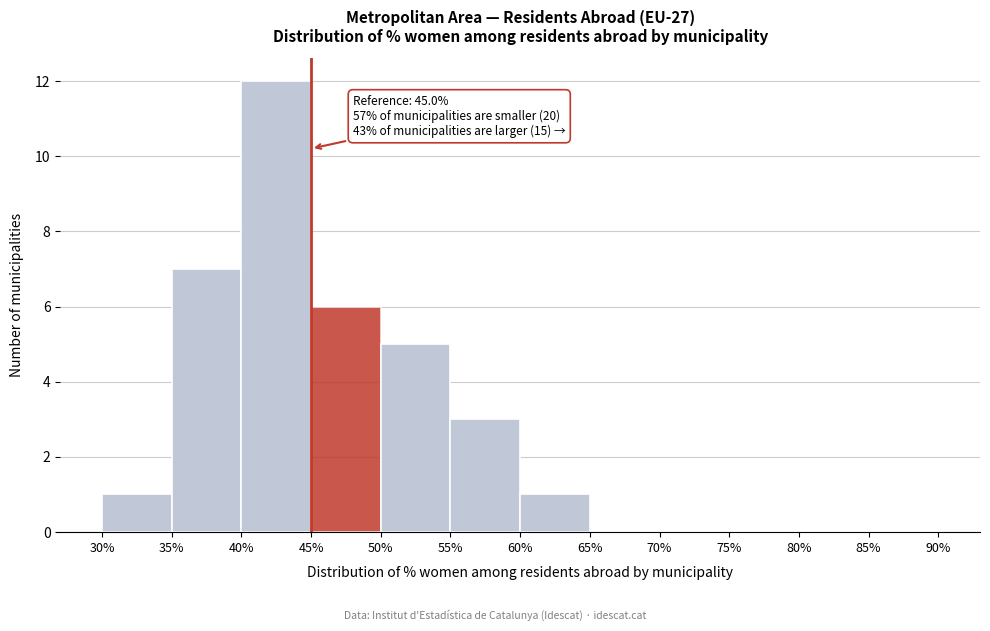

Which range on the x-axis has the tallest bar?

40% to 45%